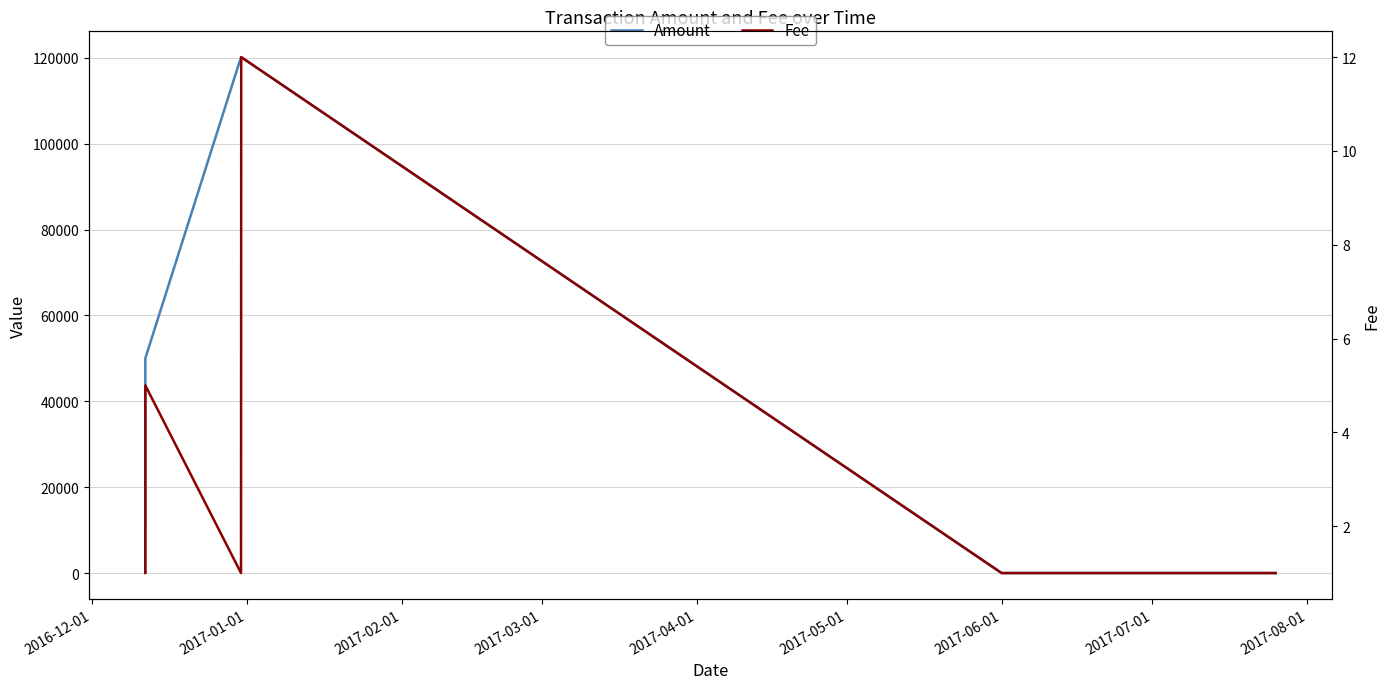

Which label corresponds to the smallest value in the chart?

2017-07-01